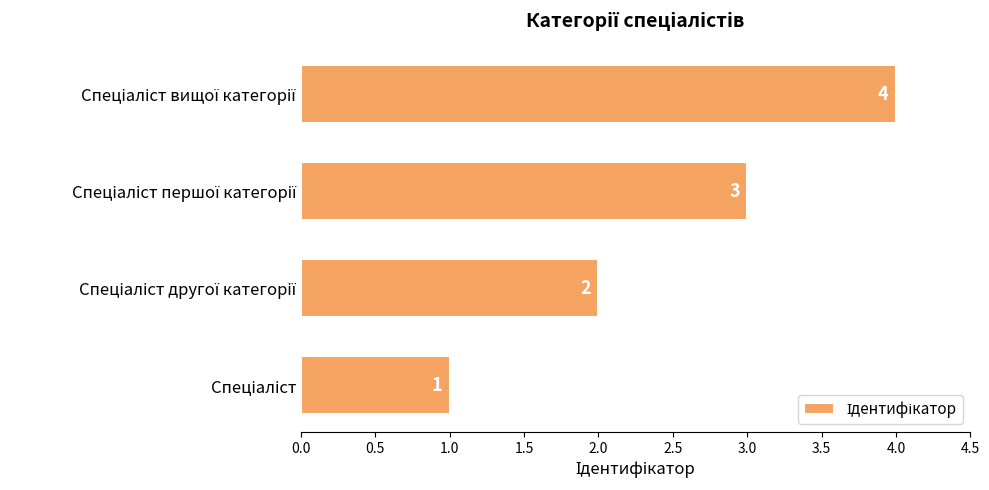

Count the values in the range 2 to 4.

3